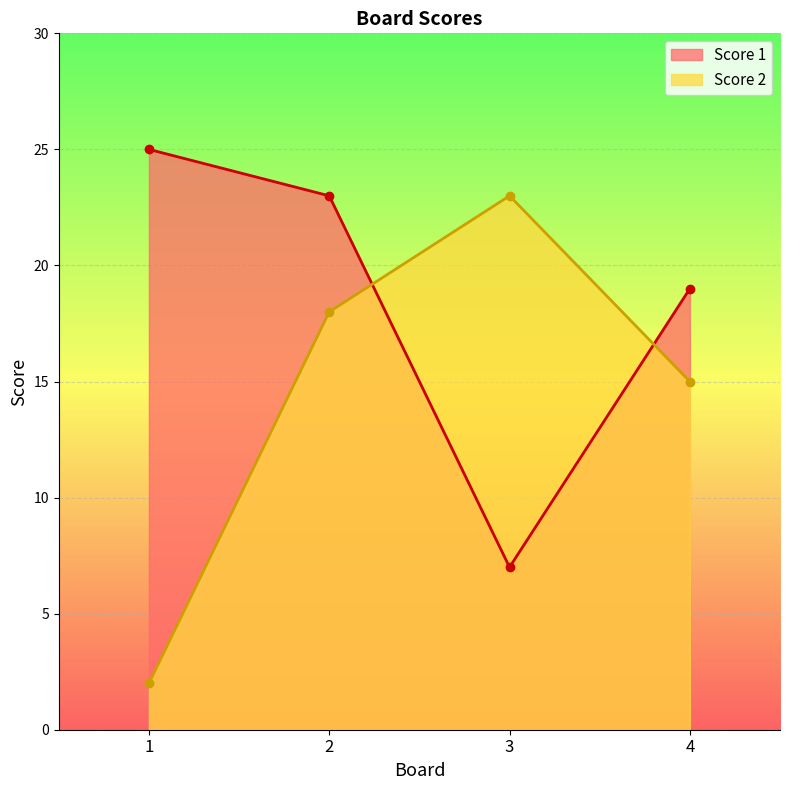

What is the spread (max minus min) of values at 2?

5